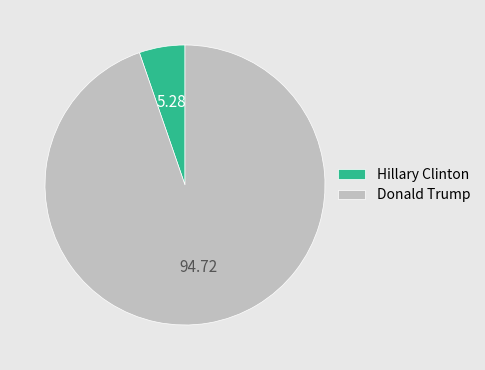

The Hillary Clinton slice represents 5% of the pie. True or false?

True